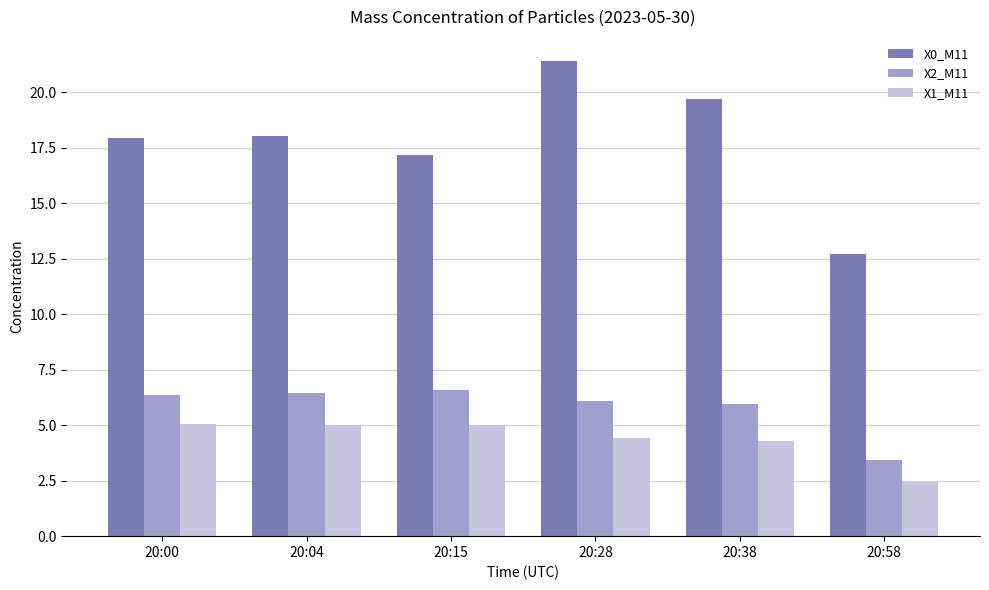

What is the lowest value of the X0_M11 series?

12.7